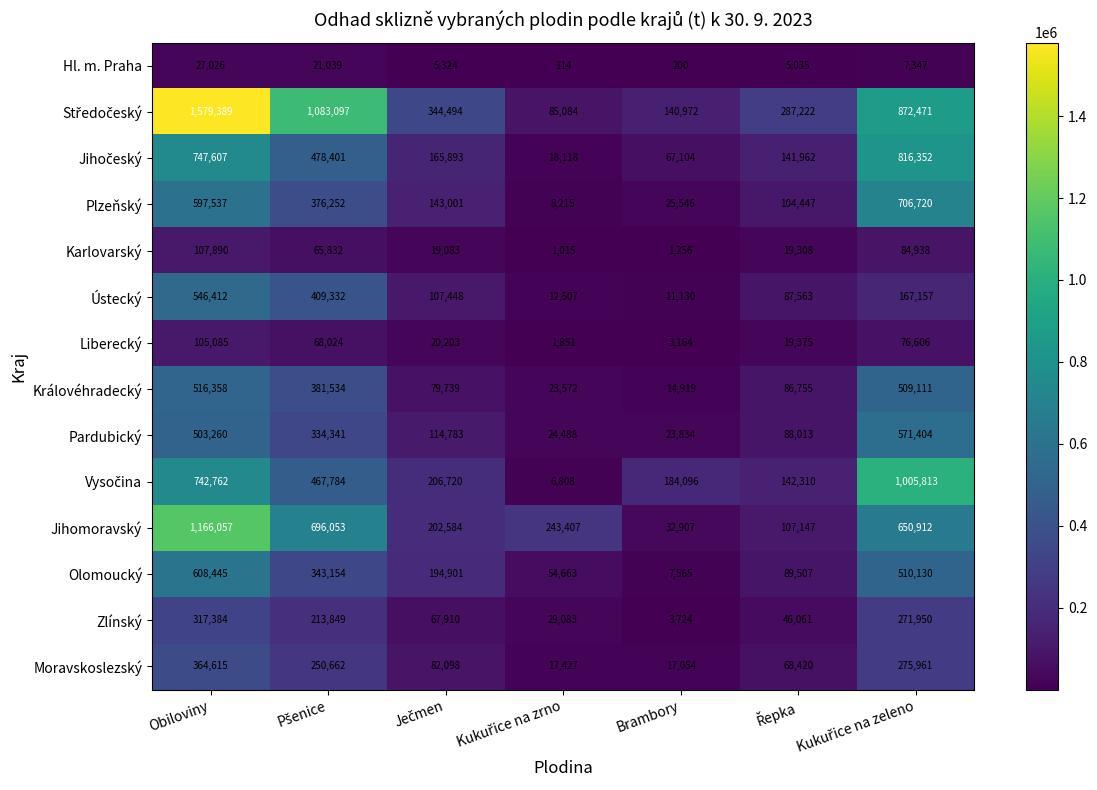

What is the difference between the maximum and minimum values in the Ústecký series?

535282